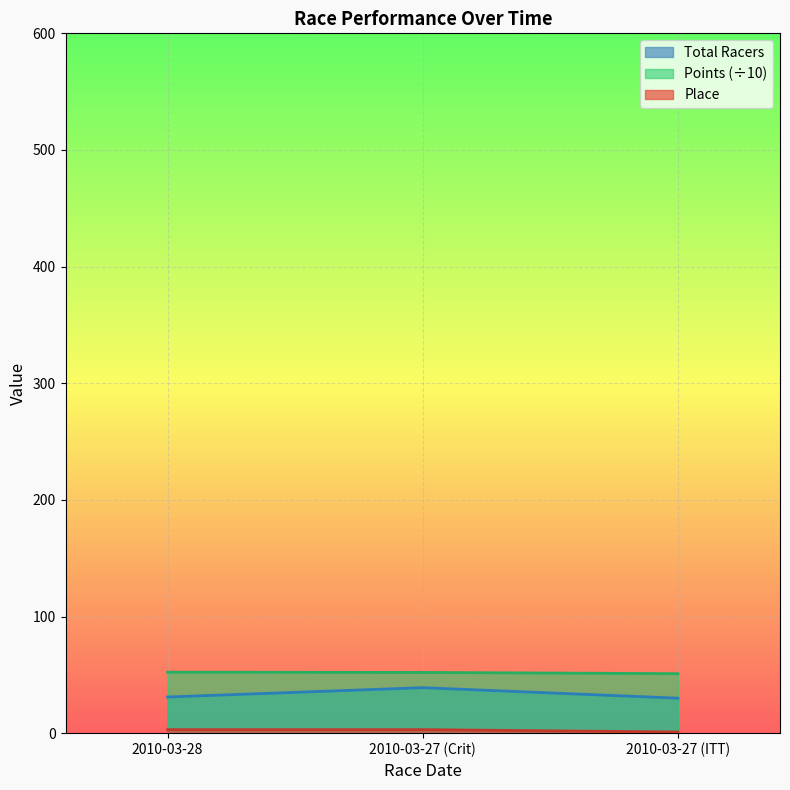

Read the Points value at 2010-03-28.

52.3